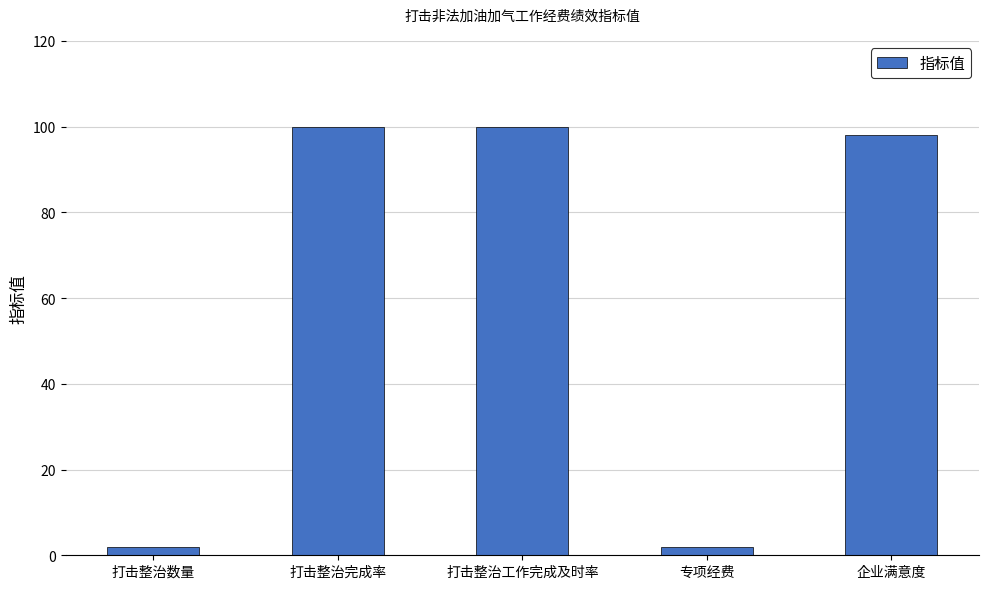

Approximately how many times larger is the value at 打击整治工作完成及时率 compared to 企业满意度?

1.0